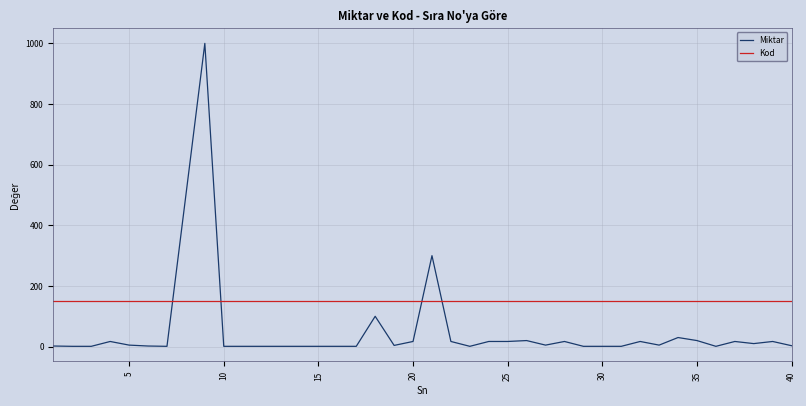

What is the highest value of the Miktar series?

1000